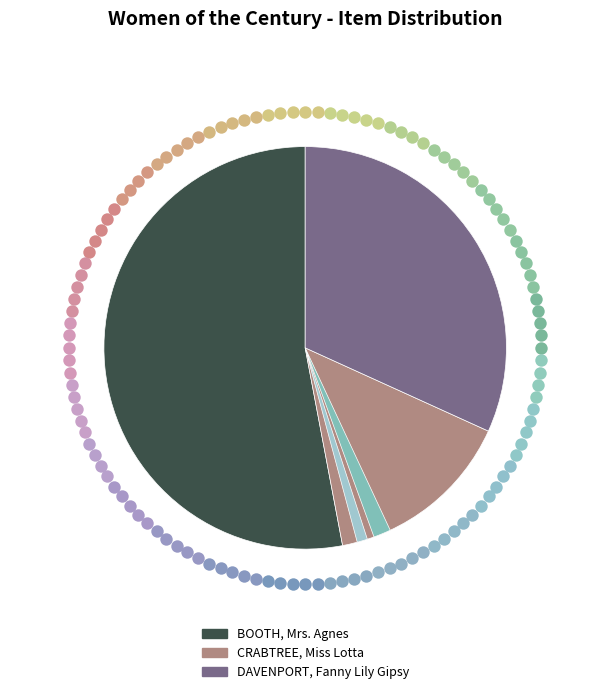

To the nearest percent, what portion does DAVENPORT, Fanny Lily Gipsy represent?

32%